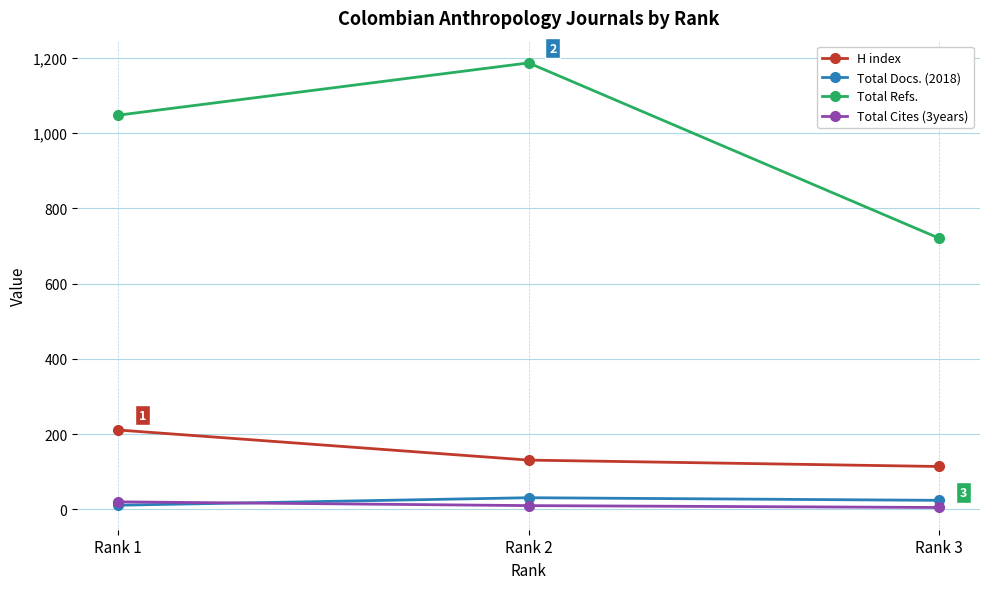

What is the value of the Total Cites (3years) point at the 3rd from the left?

5